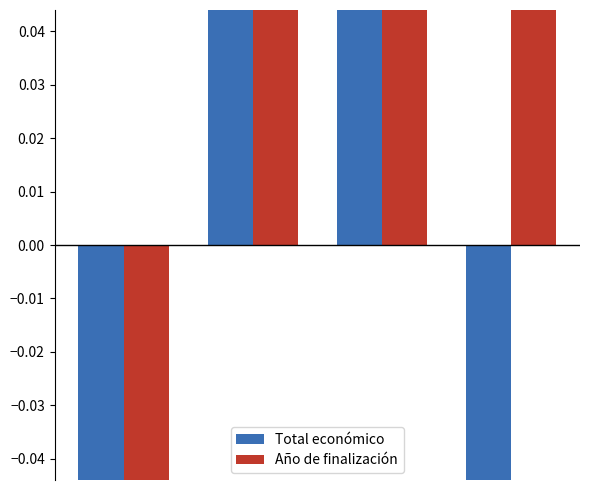

Which series has the largest total across all categories?

Total económico